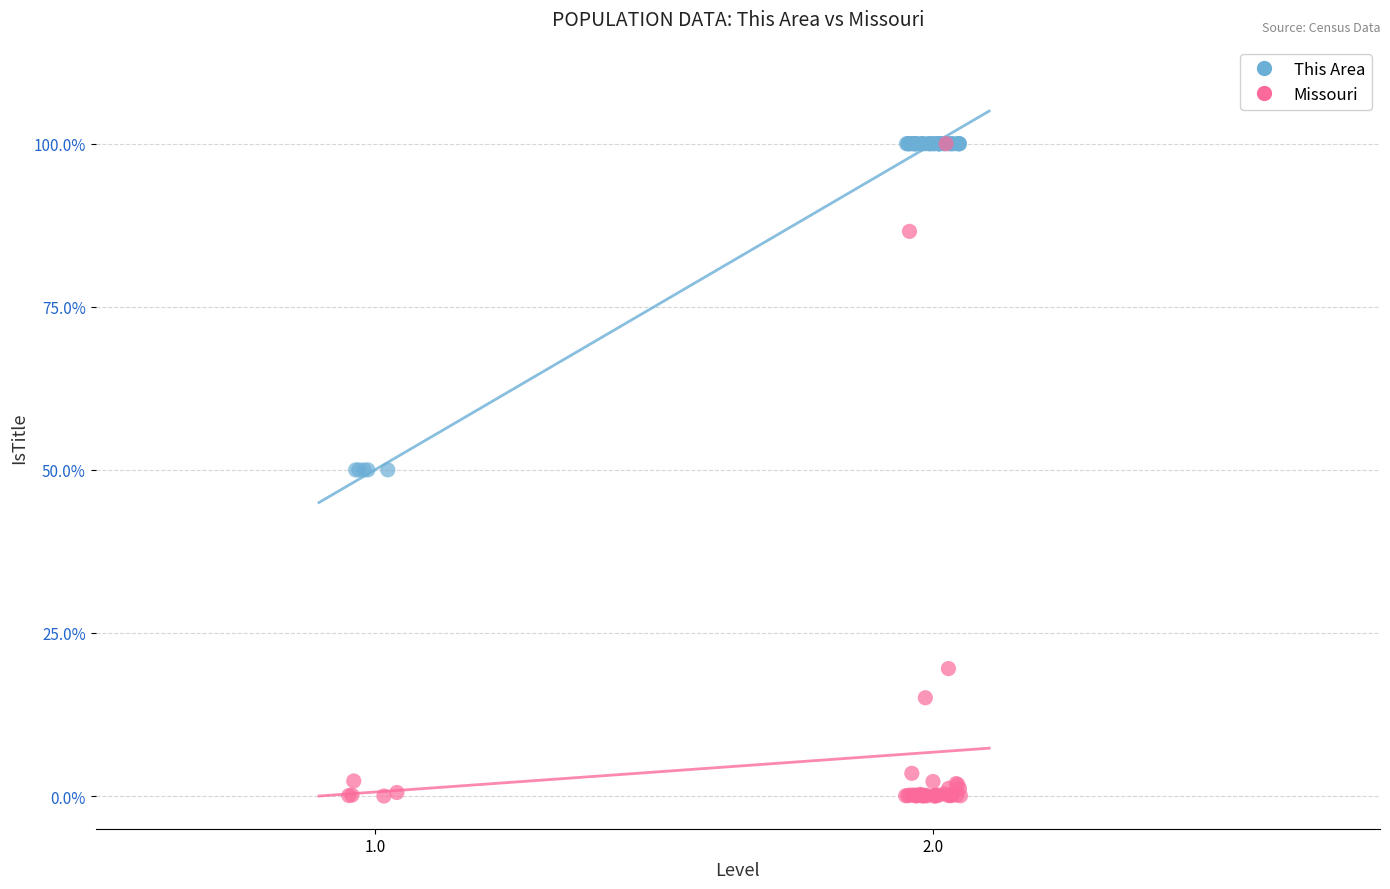

What are all the series names shown in the legend?

This Area, Missouri